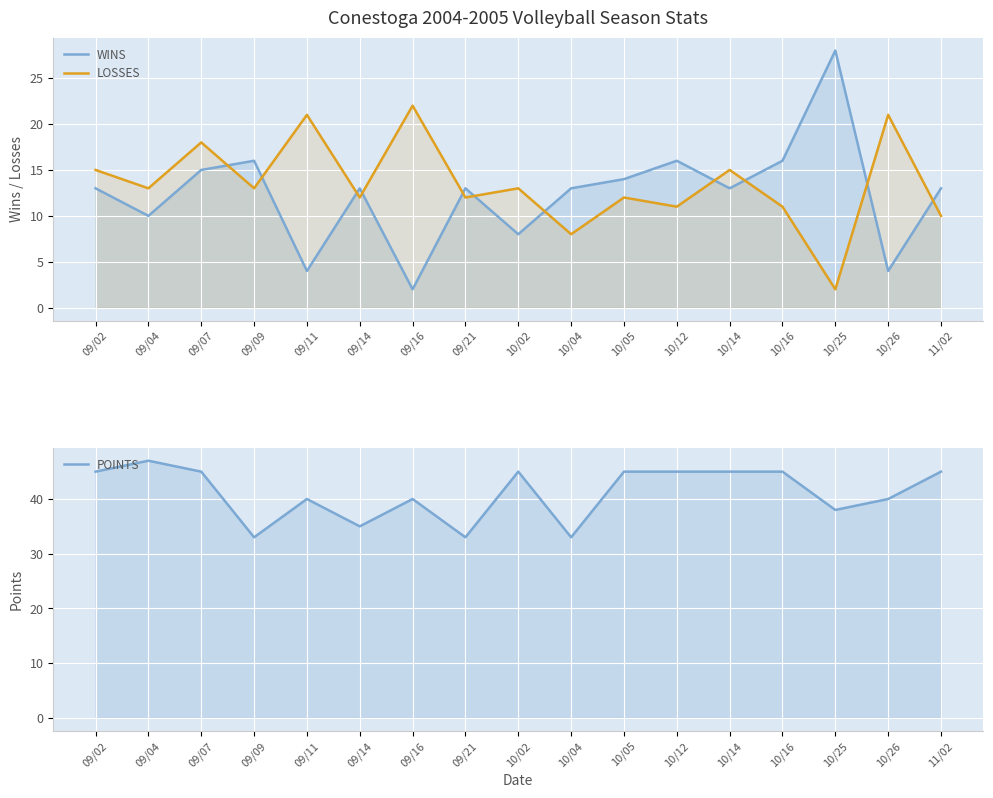

What value does the WINS series have at 10/12?

16